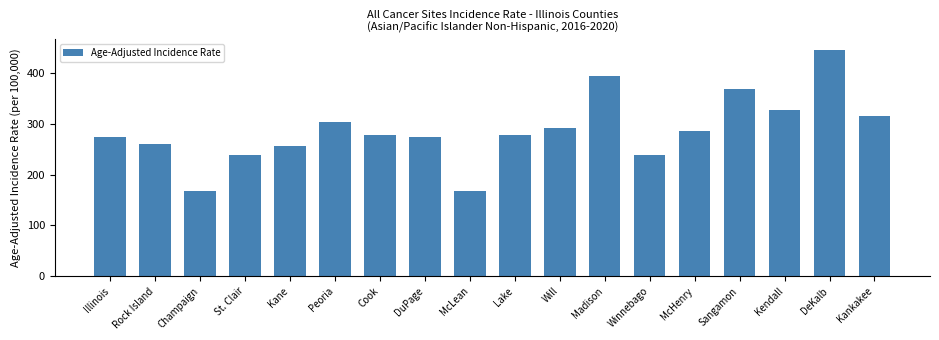

Count the number of values greater than 278.

9